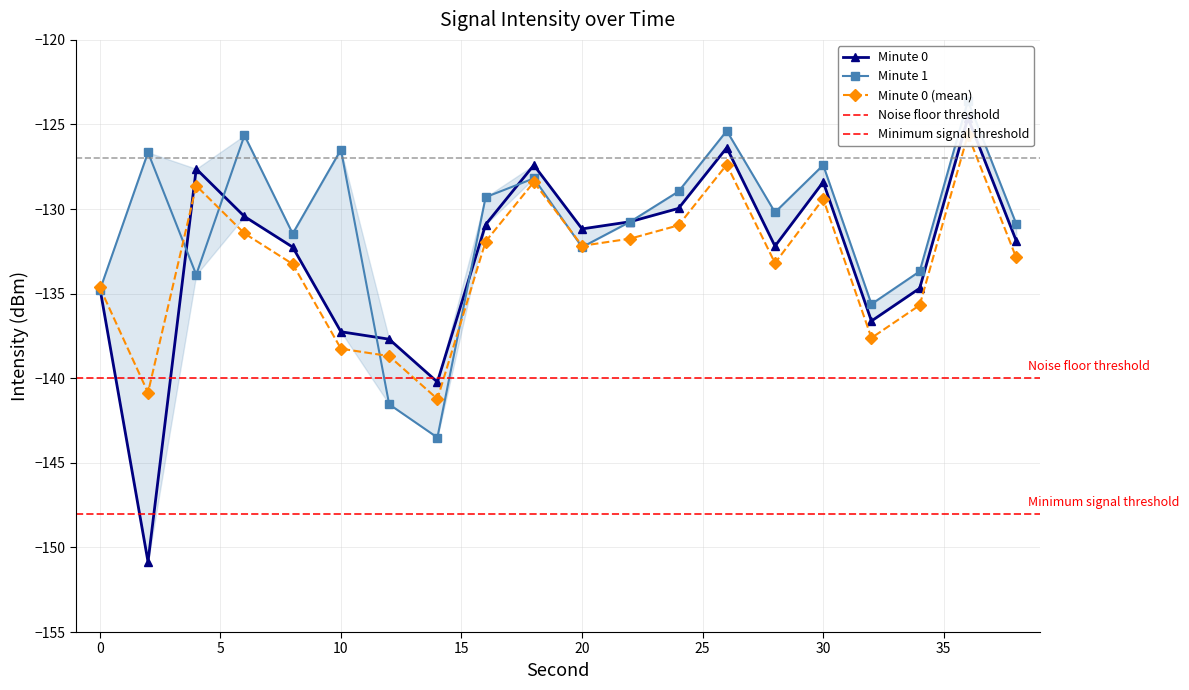

Which series has the largest range (max minus min)?

Minute 0